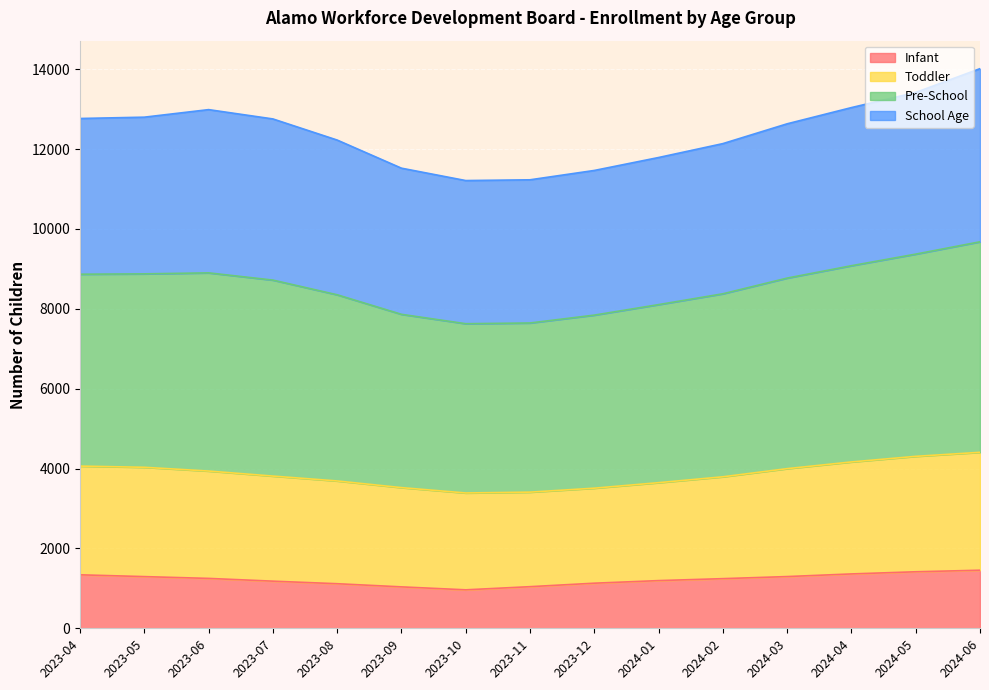

True or false: Infant and Toddler cross at least once.

False